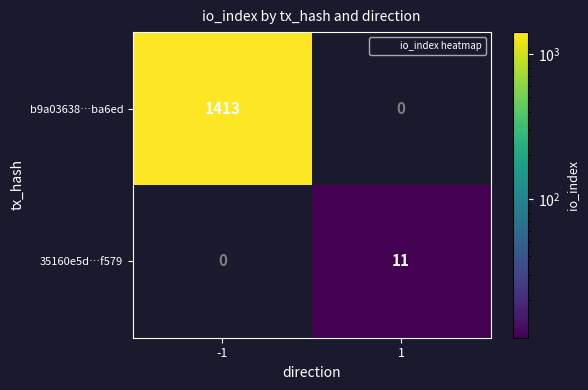

What is the sum of the 35160e5d…f579 values at 1 and -1?

11